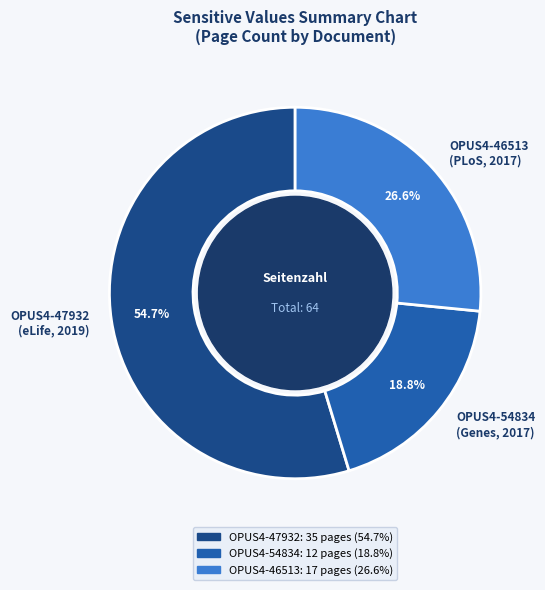

Which category accounts for the majority?

OPUS4-47932